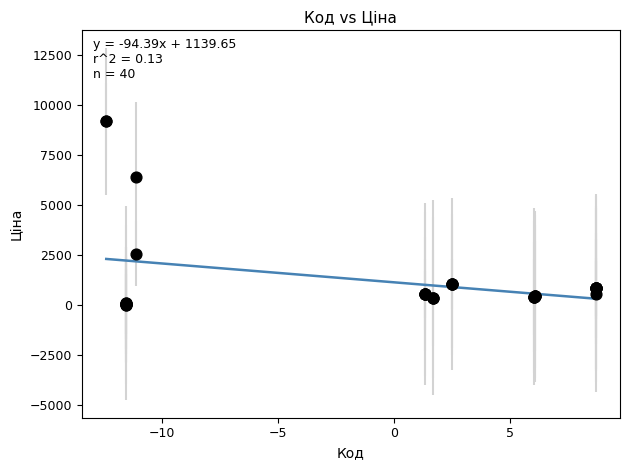

What Y value in the scatter plot is closest to 4605?

6437.4